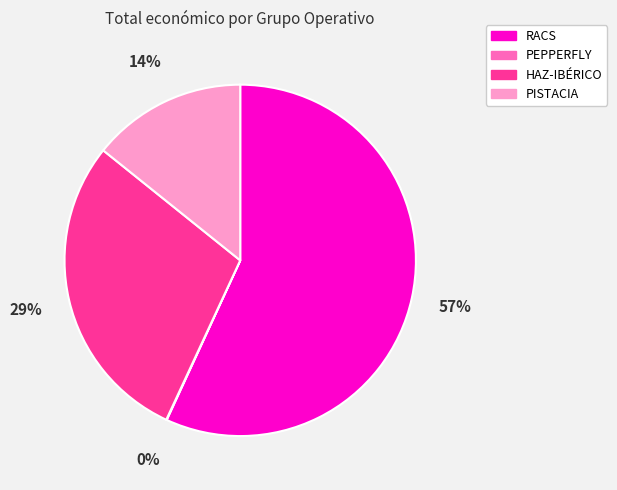

Which category accounts for the majority?

RACS